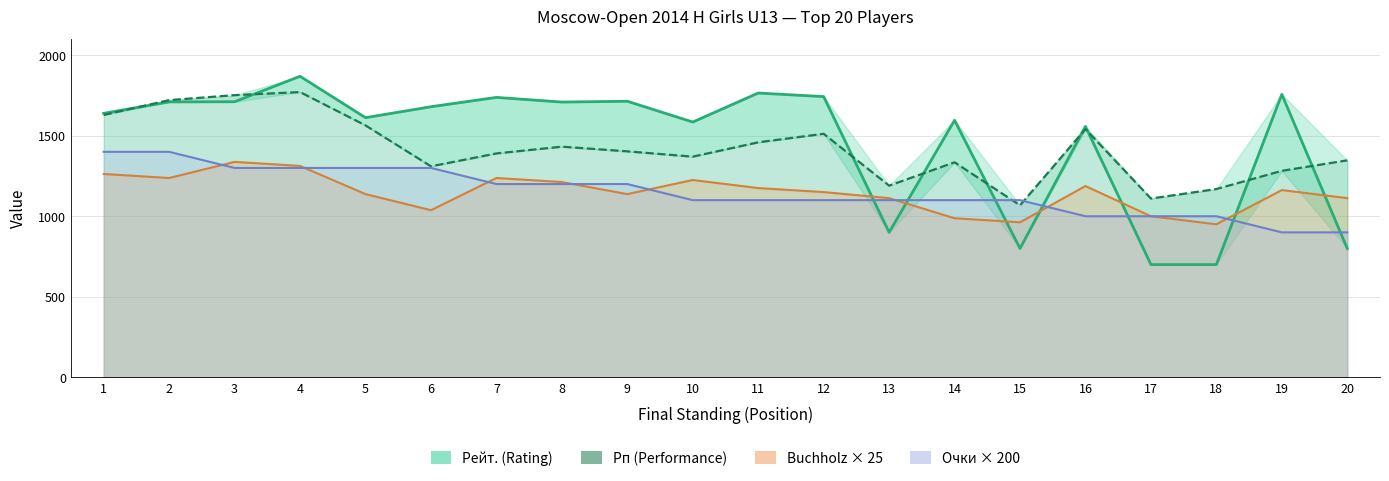

Reading left to right, list all the values displayed in this chart.

Рейт. (Rating): 1639.0	1710.0	1711.0	1869.0	1612.0	1680.0	1738.0	1709.0	1714.0	1585.0	1765.0	1743.0	900.0	1596.0	800.0	1558.0	700.0	700.0	1757.0	800.0
Рп (Performance): 1629.0	1721.0	1752.0	1771.0	1564.0	1310.0	1390.0	1432.0	1403.0	1370.0	1459.0	1512.0	1190.0	1335.0	1068.0	1541.0	1110.0	1169.0	1282.0	1347.0
Buchholz × 25: 1262.5	1237.5	1337.5	1312.5	1137.5	1037.5	1237.5	1212.5	1137.5	1225.0	1175.0	1150.0	1112.5	987.5	962.5	1187.5	1000.0	950.0	1162.5	1112.5
Очки × 200: 1400.0	1400.0	1300.0	1300.0	1300.0	1300.0	1200.0	1200.0	1200.0	1100.0	1100.0	1100.0	1100.0	1100.0	1100.0	1000.0	1000.0	1000.0	900.0	900.0